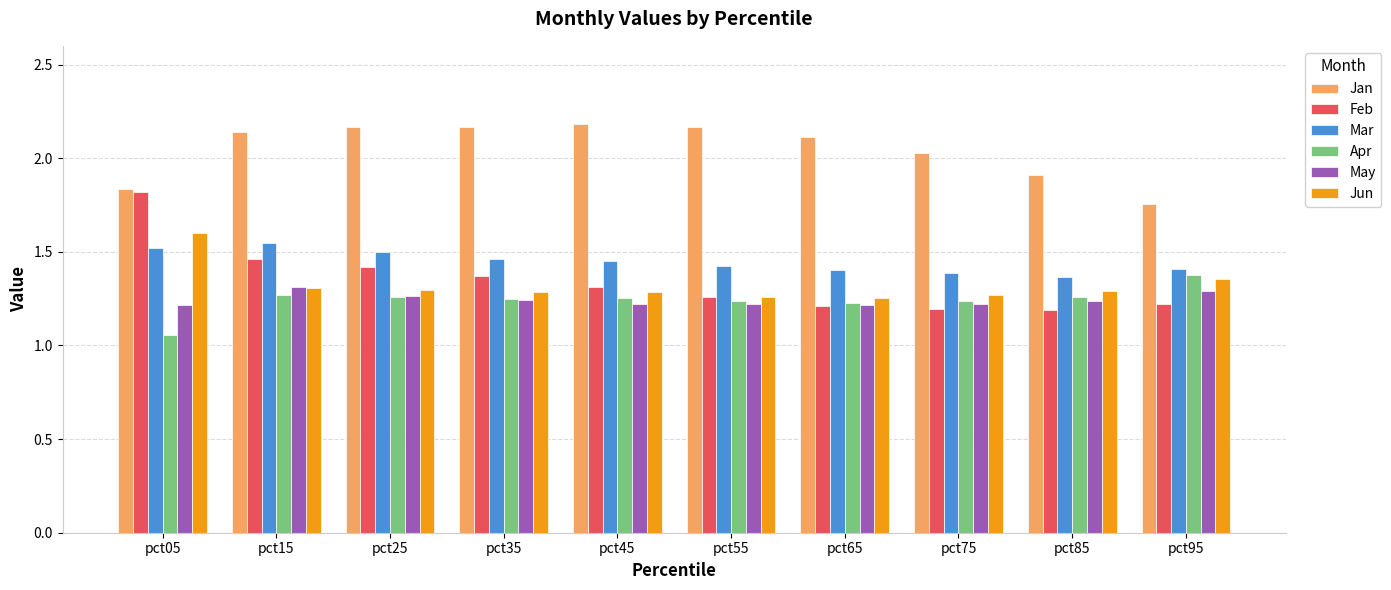

Where is Jan nearest to the value 1?

pct95